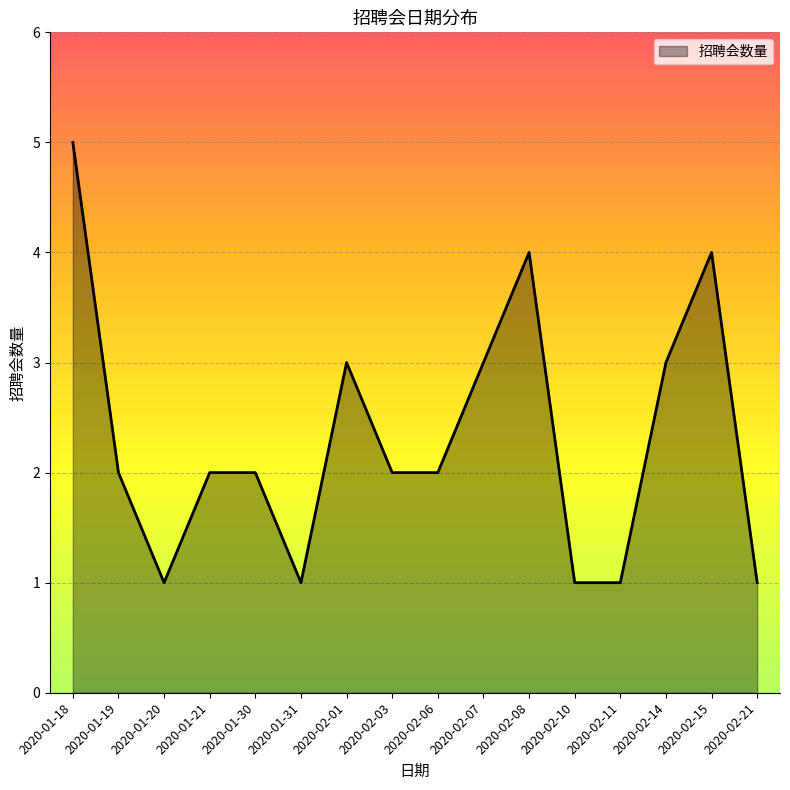

At which category does the chart reach its peak across all series?

2020-01-18